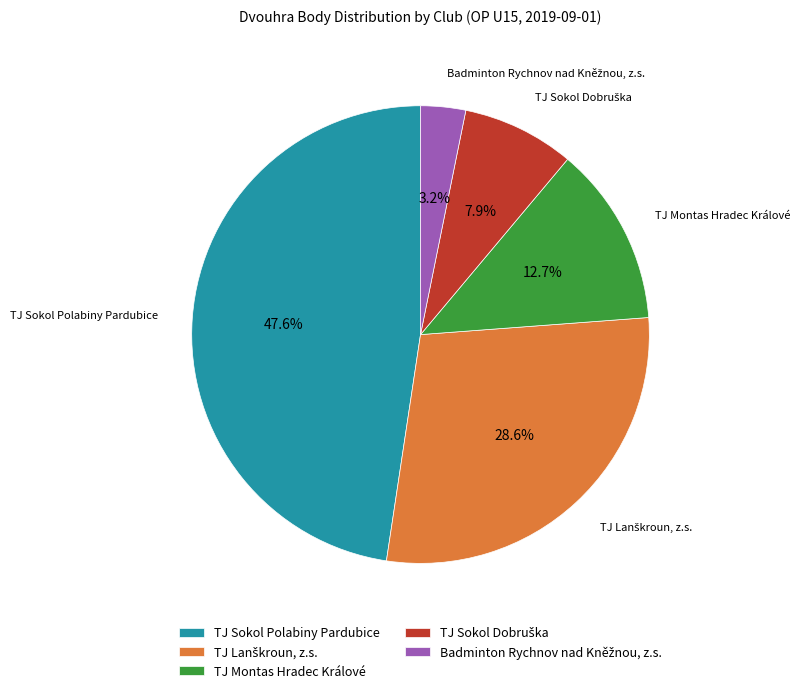

What is the largest slice in the pie chart?

TJ Sokol Polabiny Pardubice